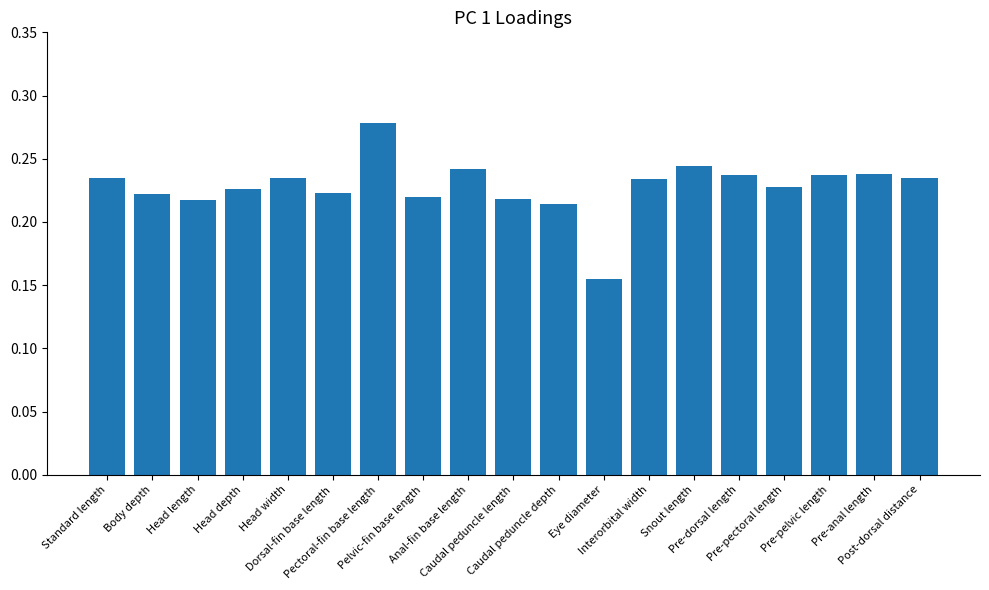

What is the label of the 8th bar from the right?

Eye diameter